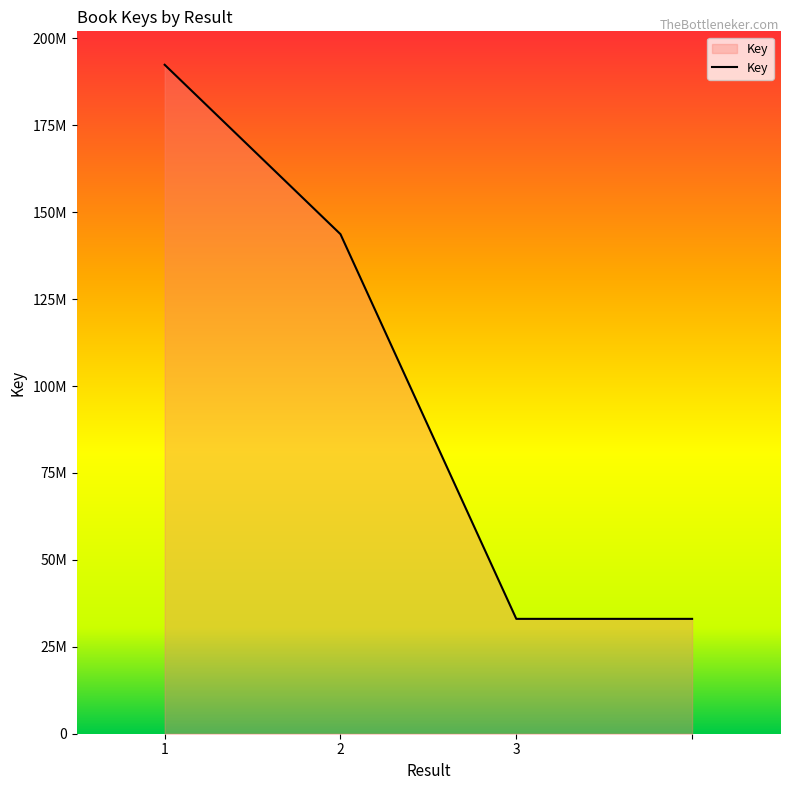

Is this an area chart (filled region under the line)?

Yes